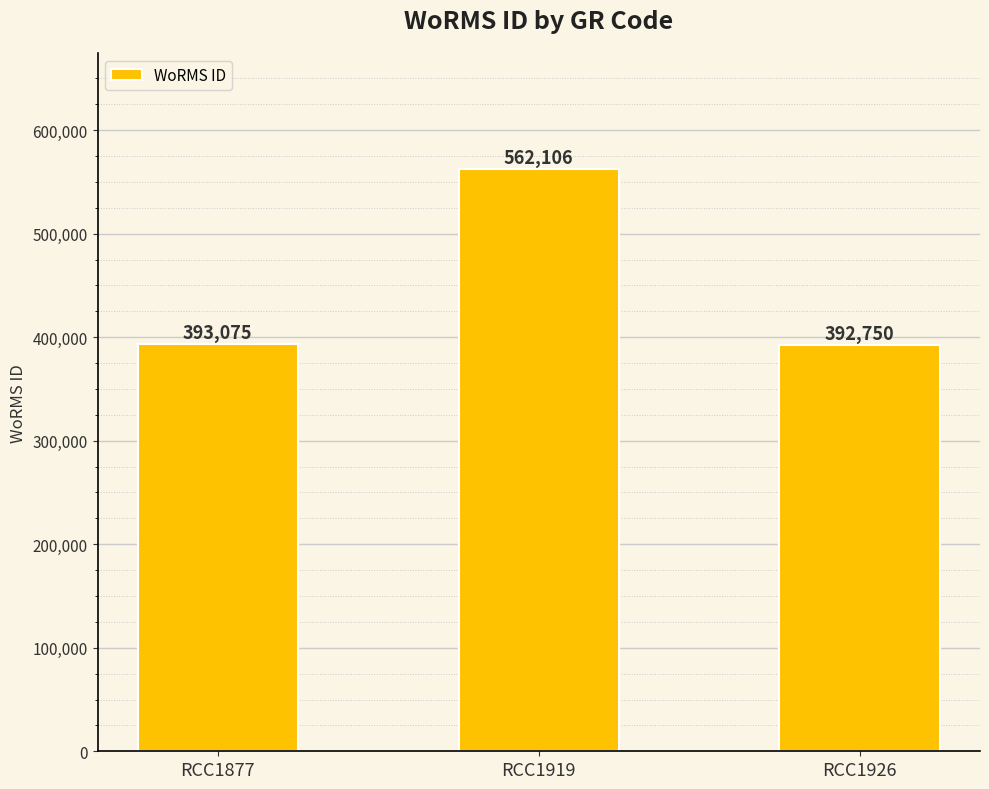

Does the chart contain stacked bars?

No